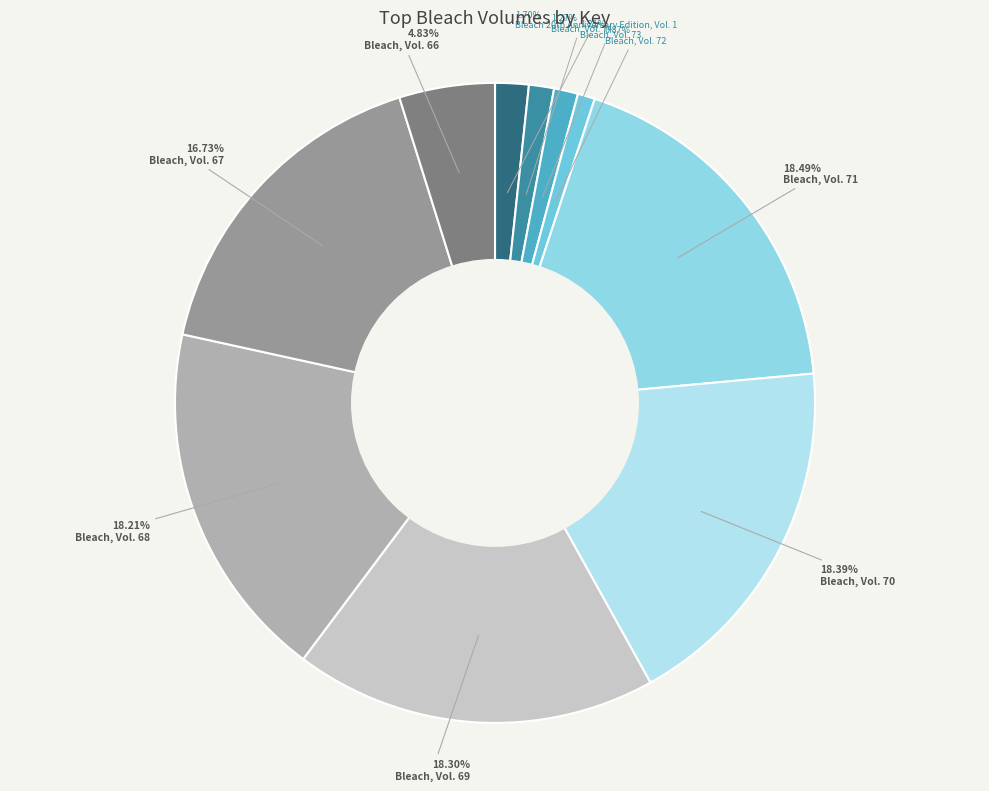

To the nearest percent, what percentage of the pie is Bleach, Vol. 71?

18%